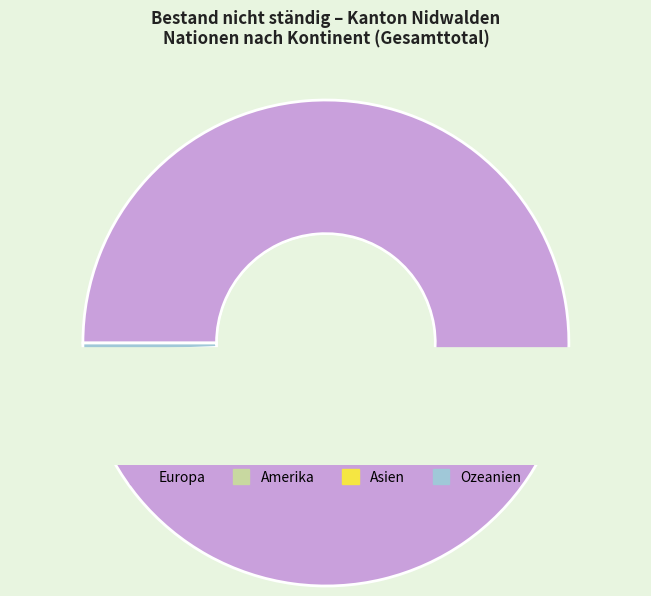

To the nearest percent, what is the combined percentage of Amerika and Asien?

4%